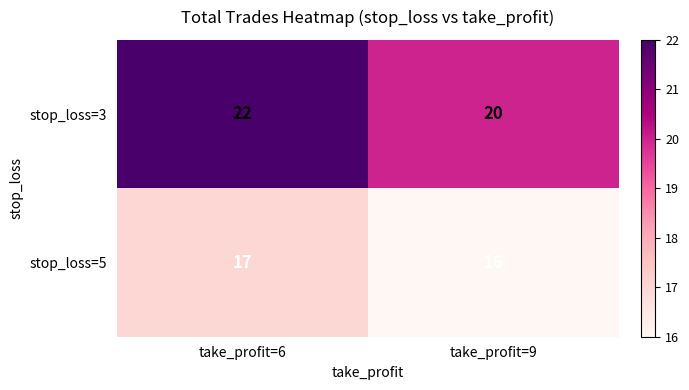

Read the stop_loss=5 value at take_profit=9.

16